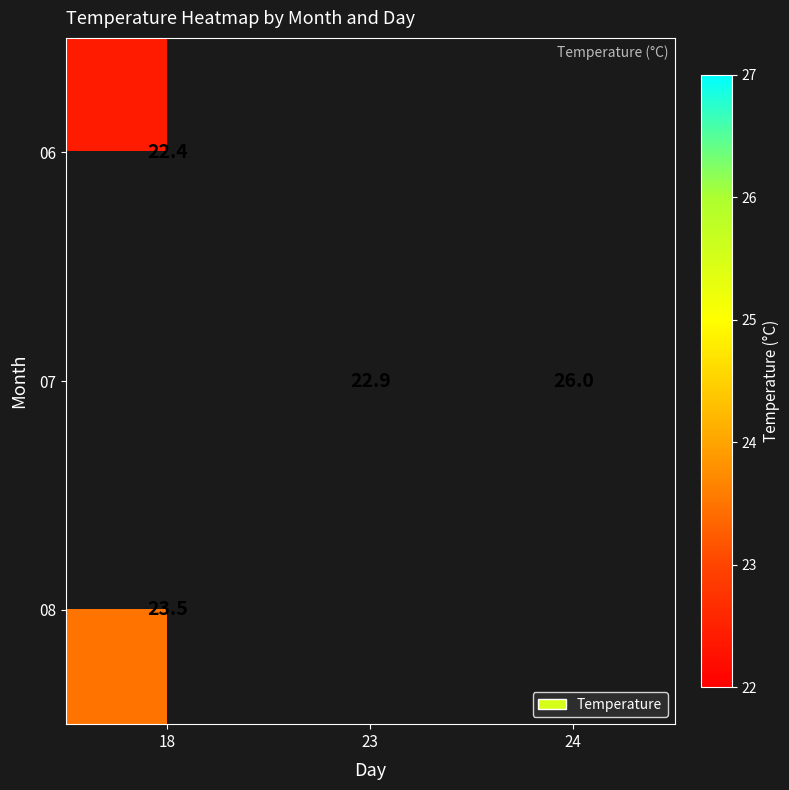

Which category has the highest value across all series?

24